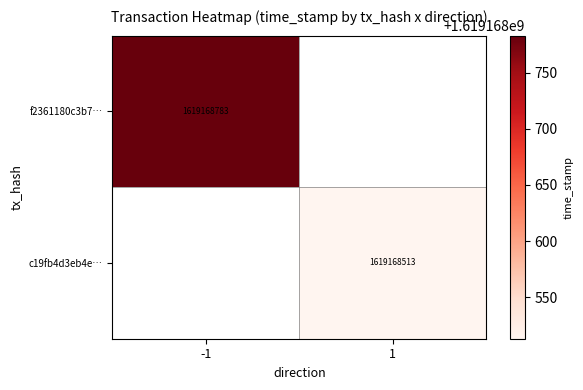

The value of c19fb4d3eb4e… at 1 is 952212825. True or false?

False